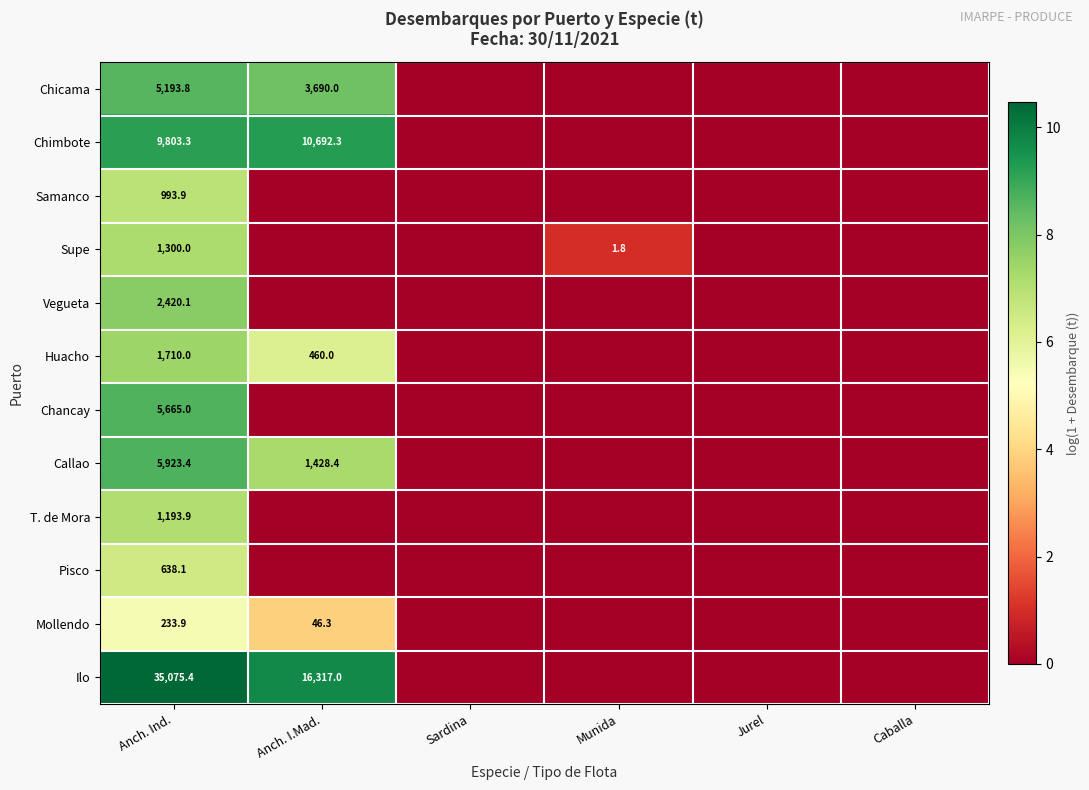

The value of Chicama at Anch. I.Mad. is 3690.0. True or false?

True